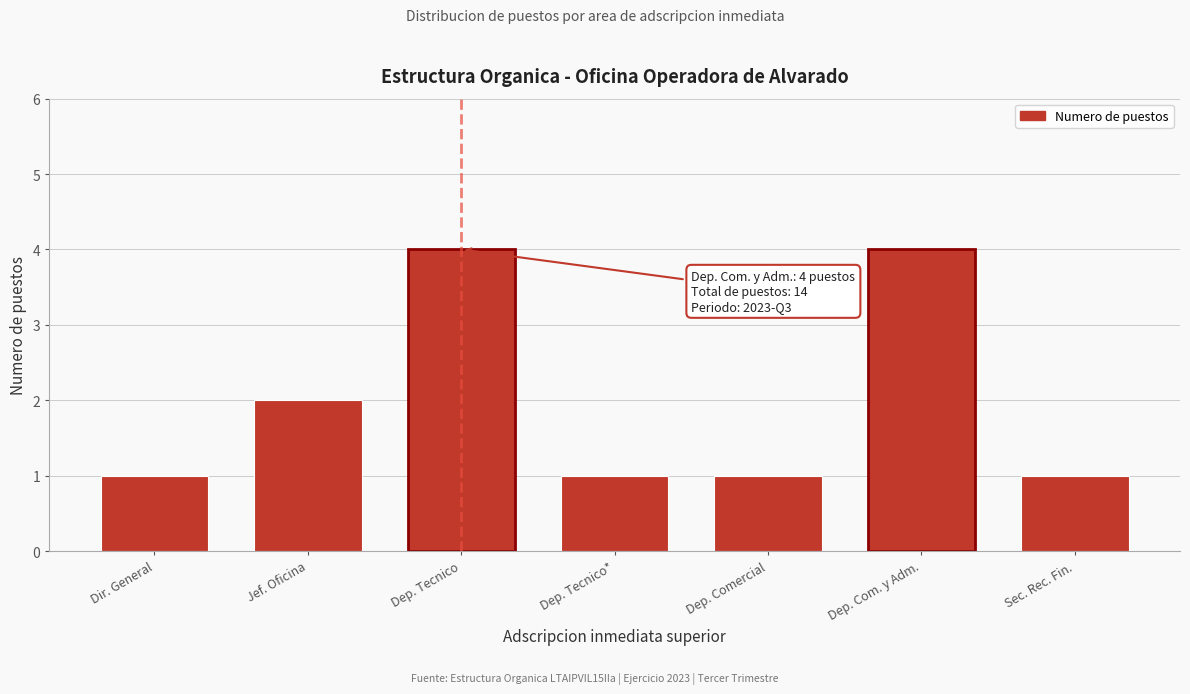

Reading left to right, transcribe all the data shown in this chart.

1	2	4	1	1	4	1